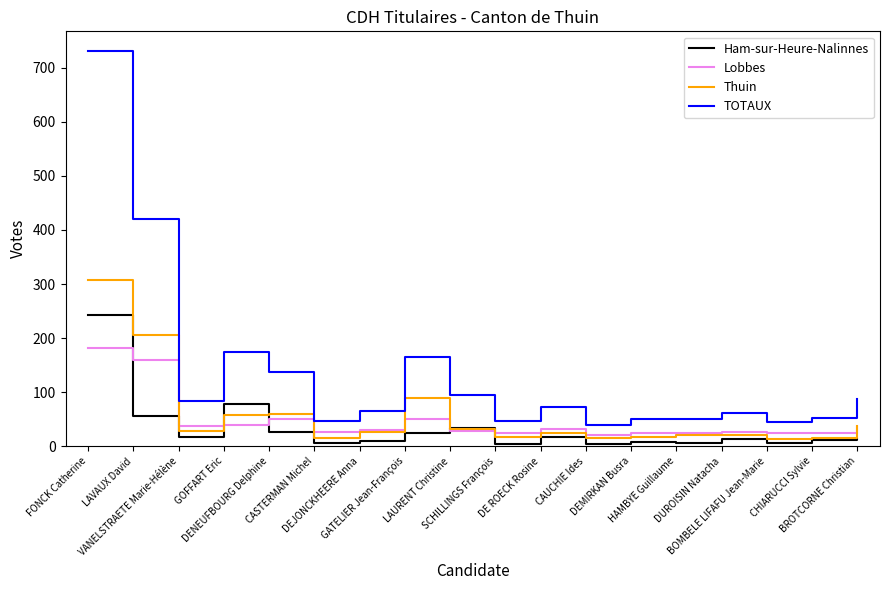

List the series in order of their peak value, highest first.

TOTAUX, Thuin, Ham-sur-Heure-Nalinnes, Lobbes